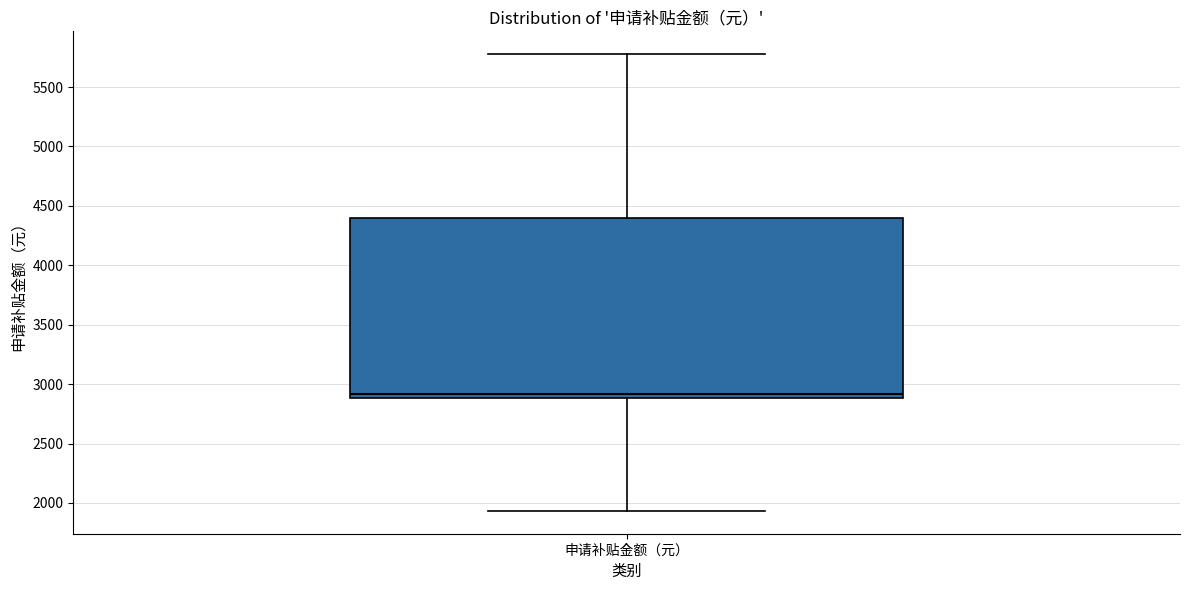

Transcribe this box plot: give where the median line is, the range the box spans, and where the two whiskers end, as read against the y-axis. The values are not printed on the chart, so give them approximately, as read against the axis.

median 2900 (just above the box's lower edge), box 2900 to 4400, whiskers 1950 to 5800